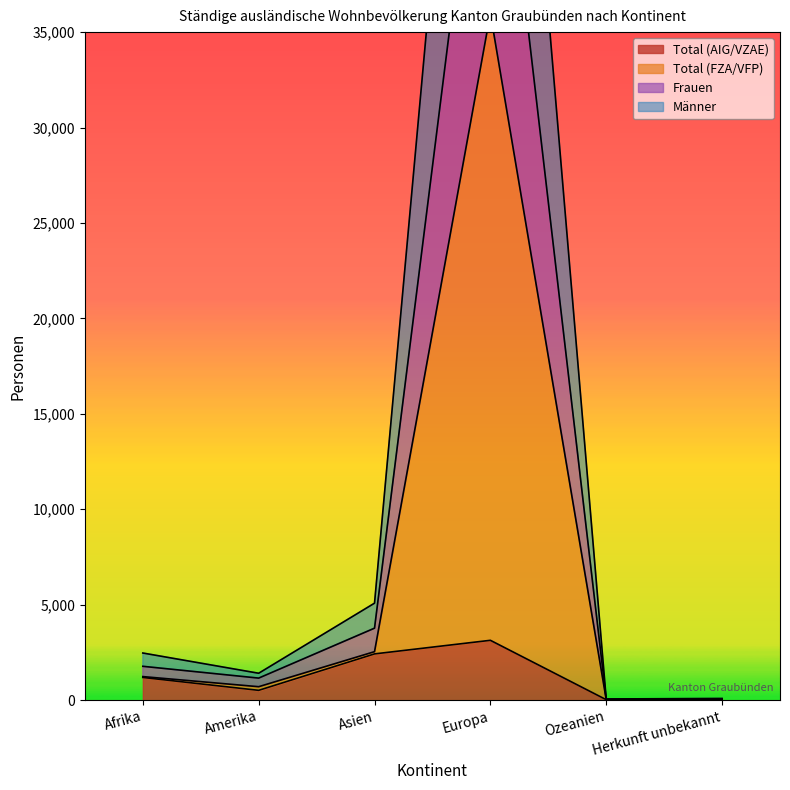

How many series are shown in this chart?

4